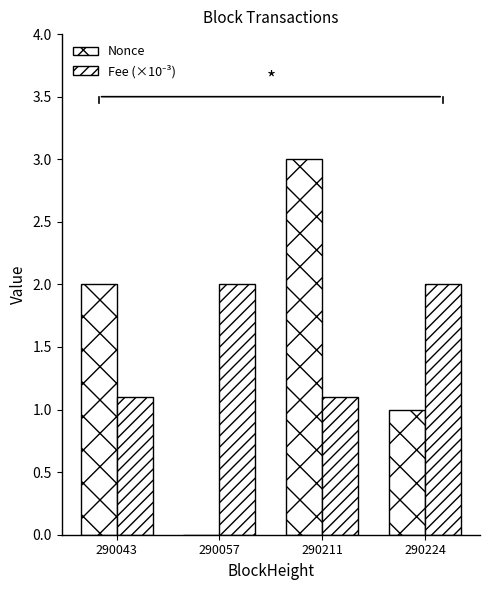

Does the chart contain stacked bars?

No